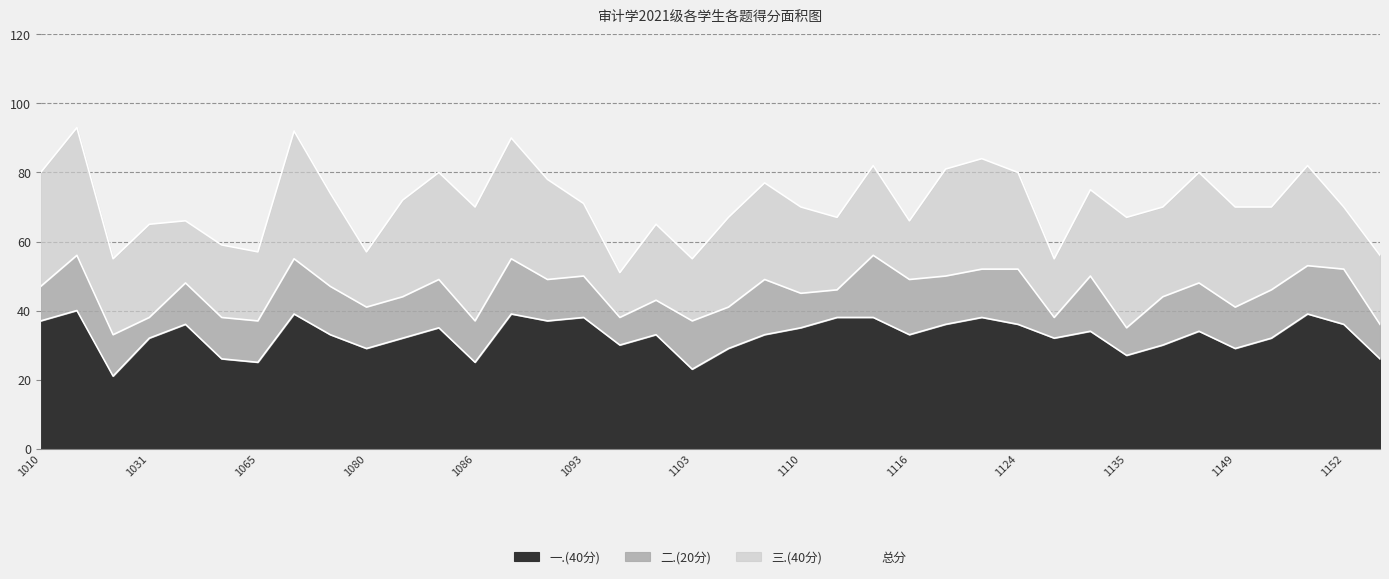

Between 22 and 1010, which is larger?

1010